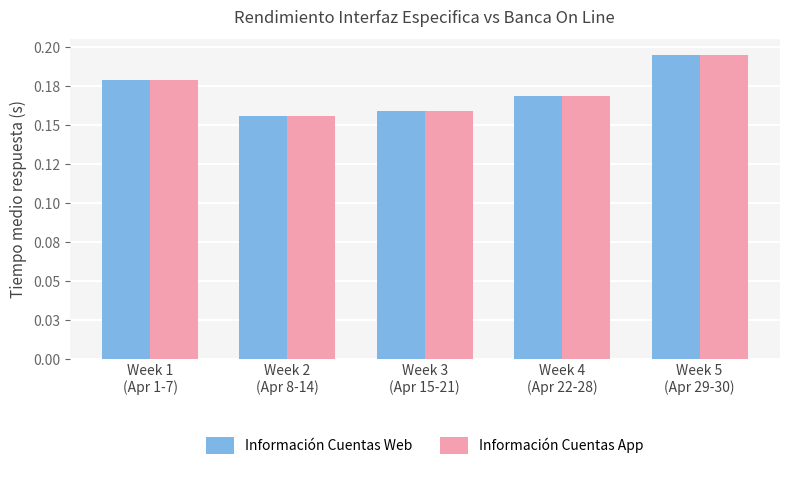

What is the total value across all series at Week 4
(Apr 22-28)?

0.3